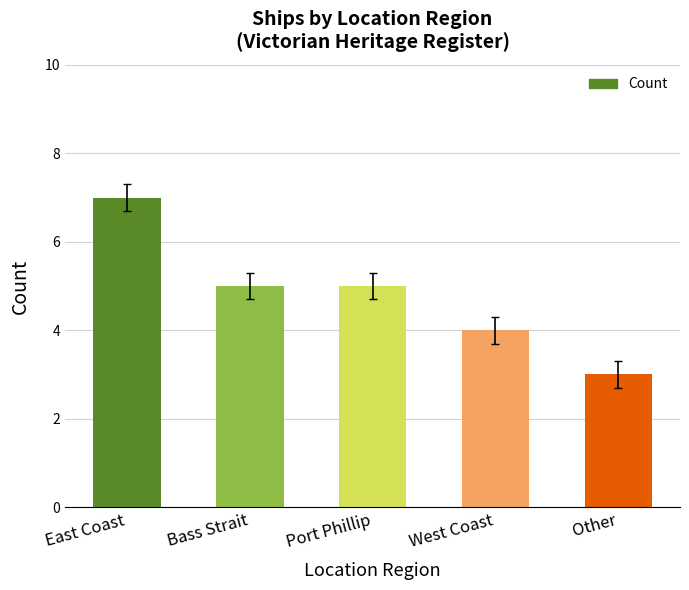

What position from the left is West Coast?

4